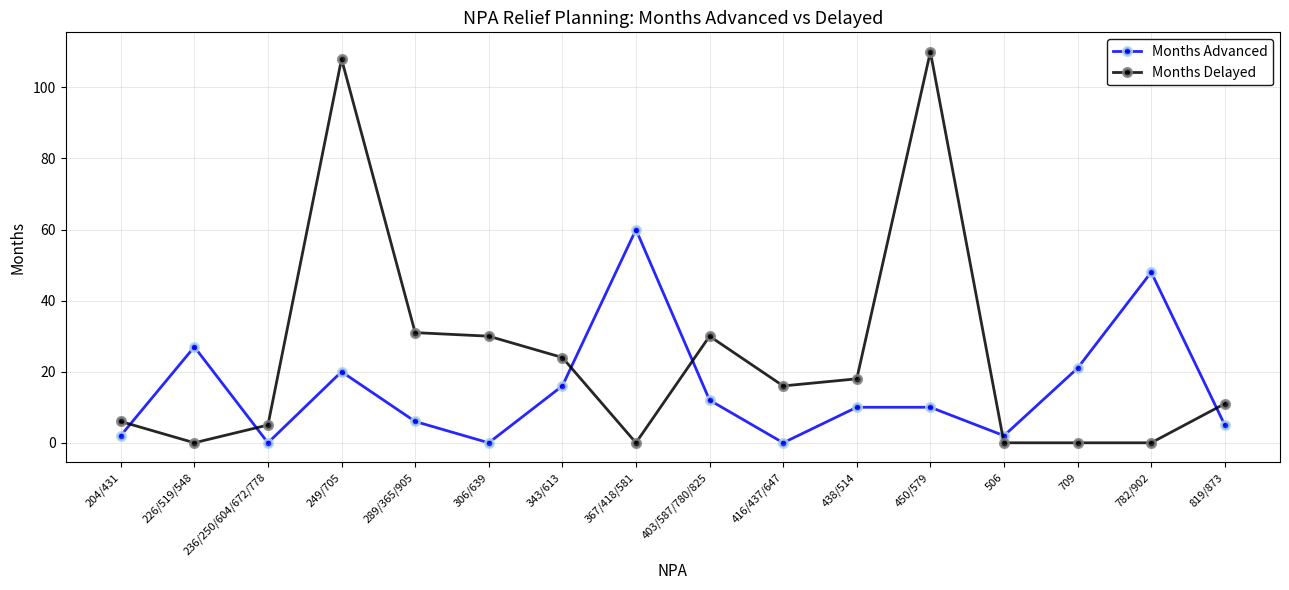

What is the greatest value displayed?

110